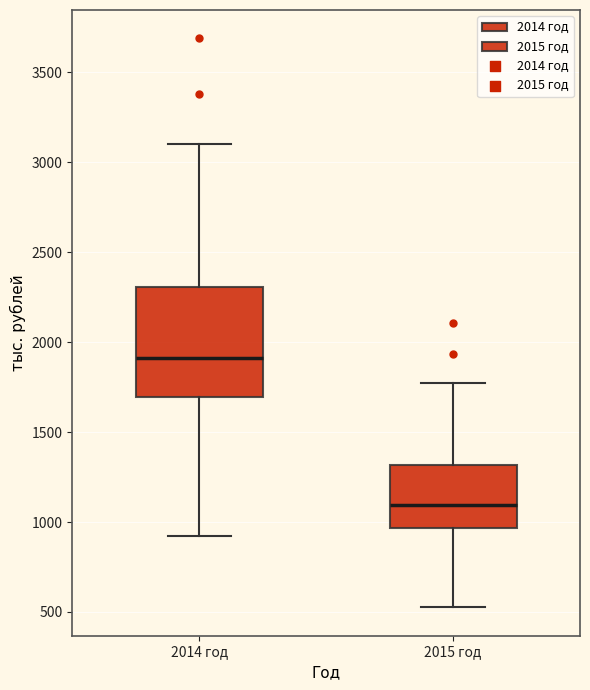

Which box's median line is the lowest?

2015 год